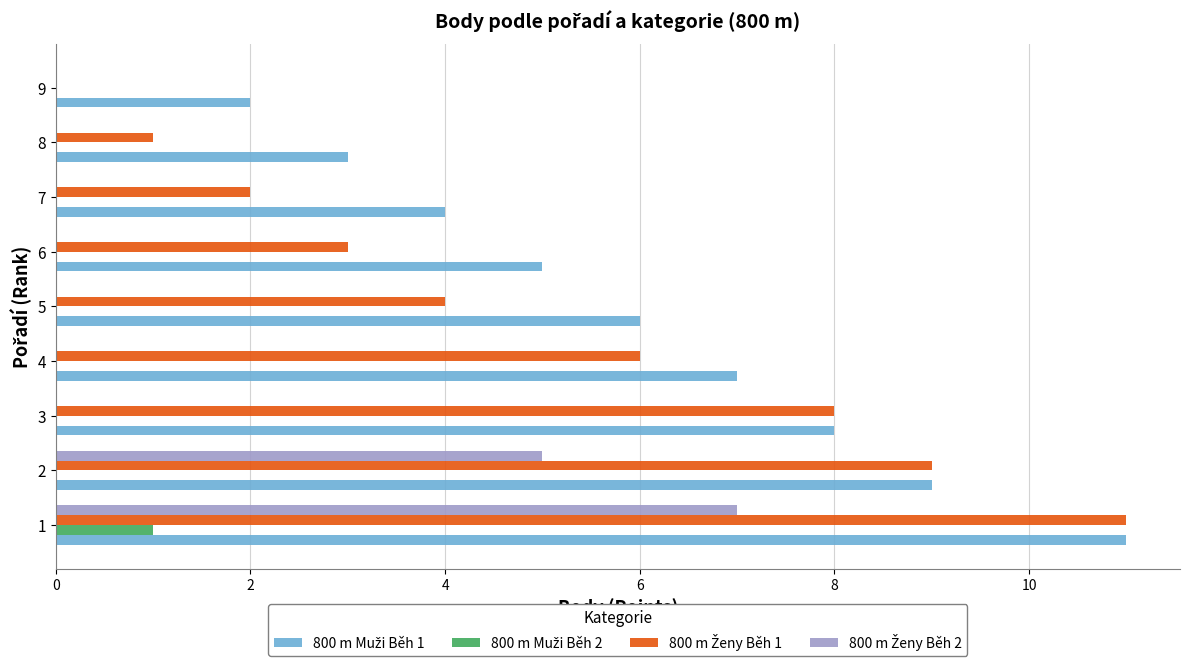

Read the 800 m Muži Běh 1 value at 2.

9